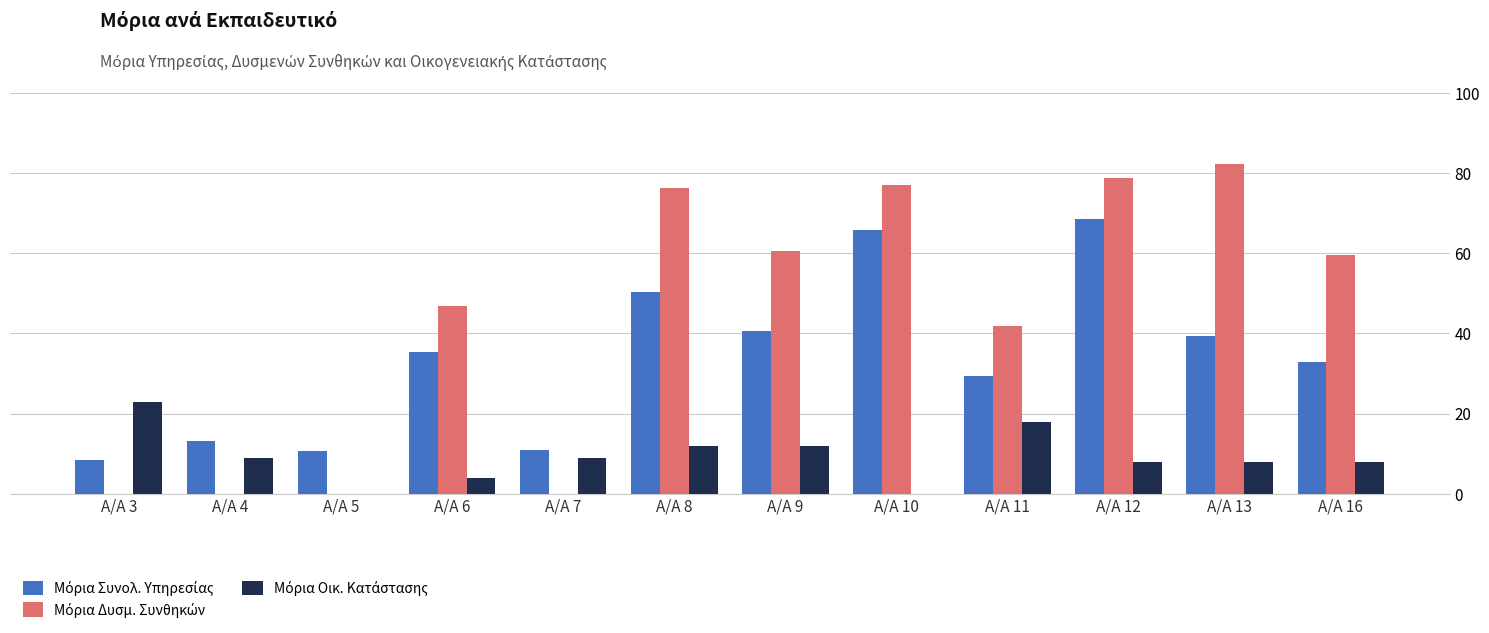

Which label corresponds to the largest value in the chart?

A/A 13